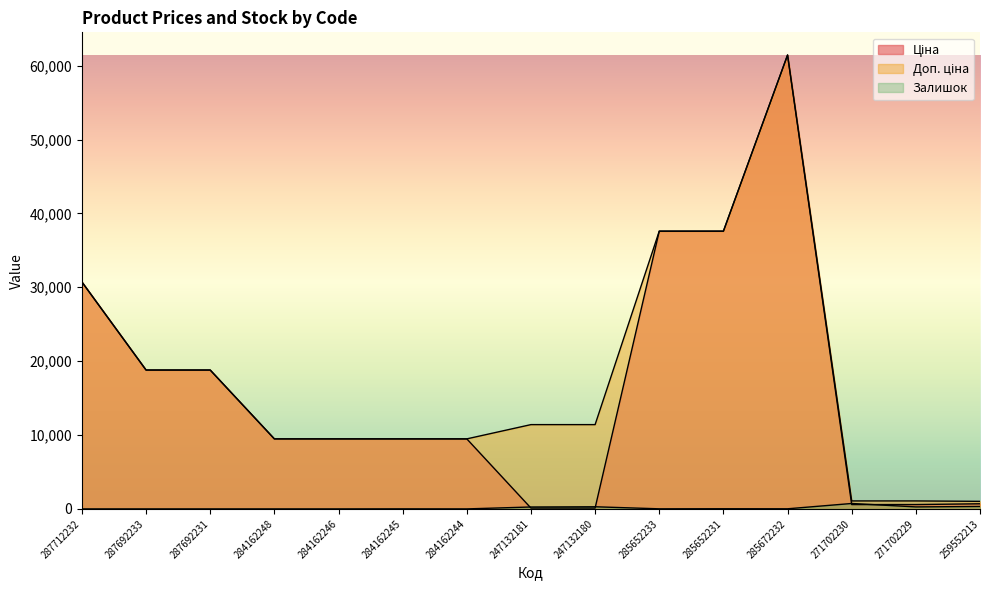

Rank the series at 284162246 from lowest to highest value.

Залишок, Ціна, Доп. ціна